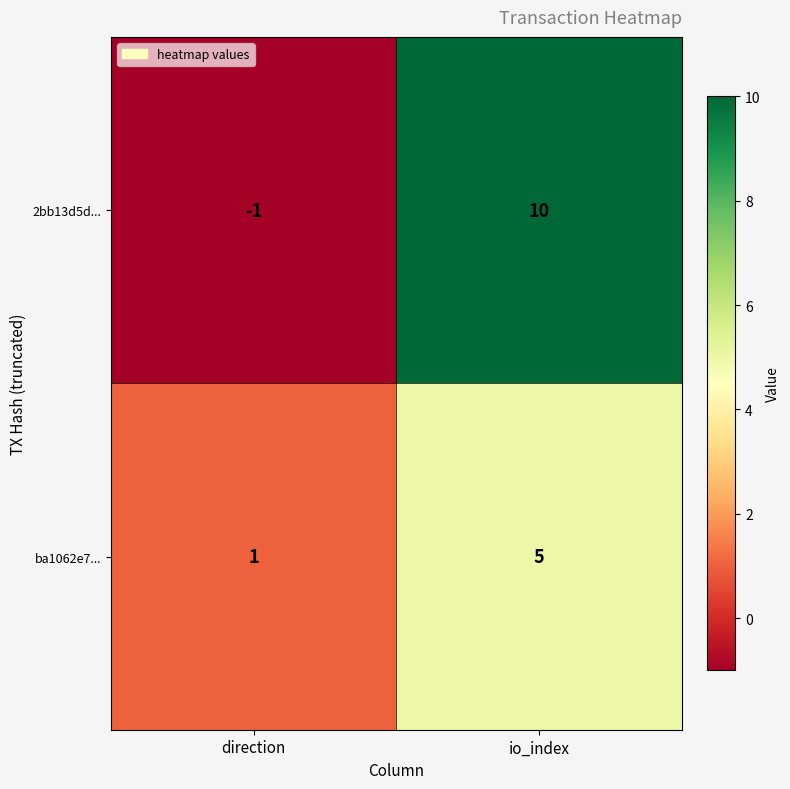

List the series in order of their overall mean, highest first.

2bb13d5d..., ba1062e7...